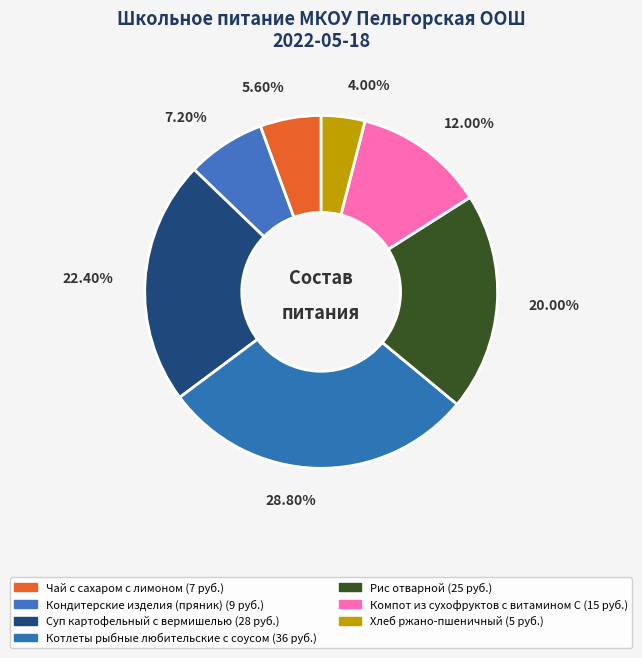

Which category has the smallest portion of the pie?

Хлеб ржано-пшеничный